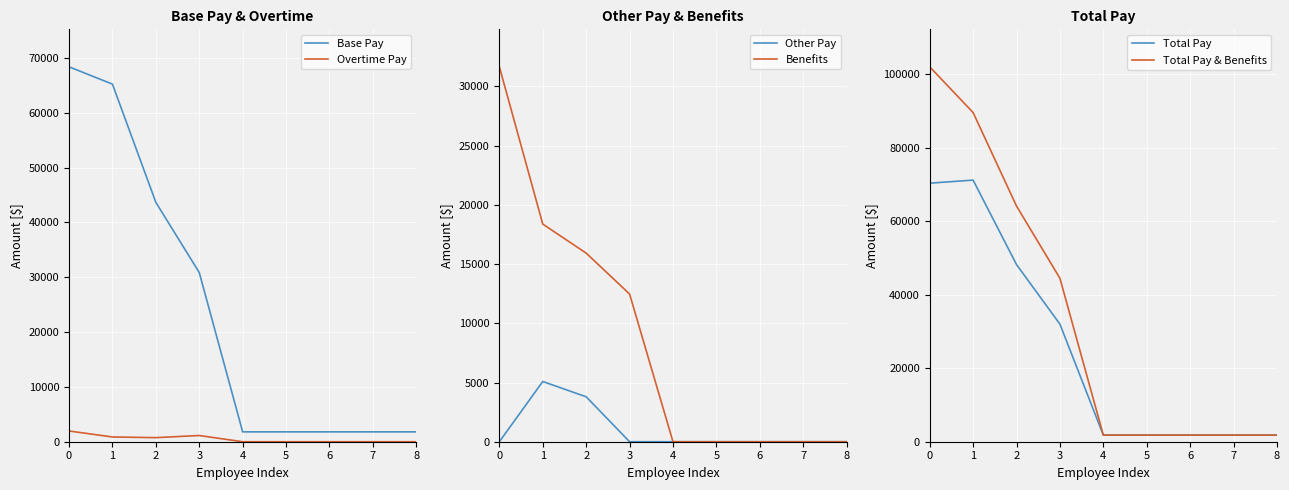

How many series are shown in this chart?

6